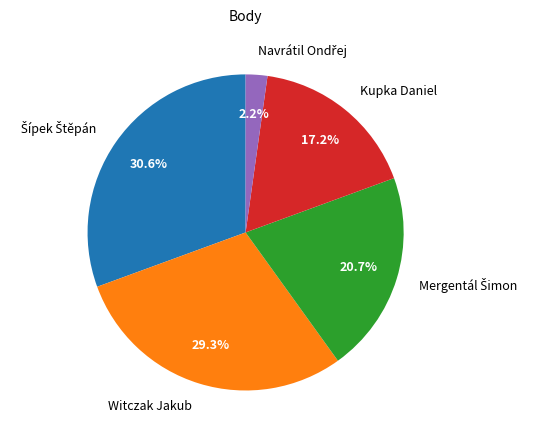

Is there a majority slice in this chart?

No